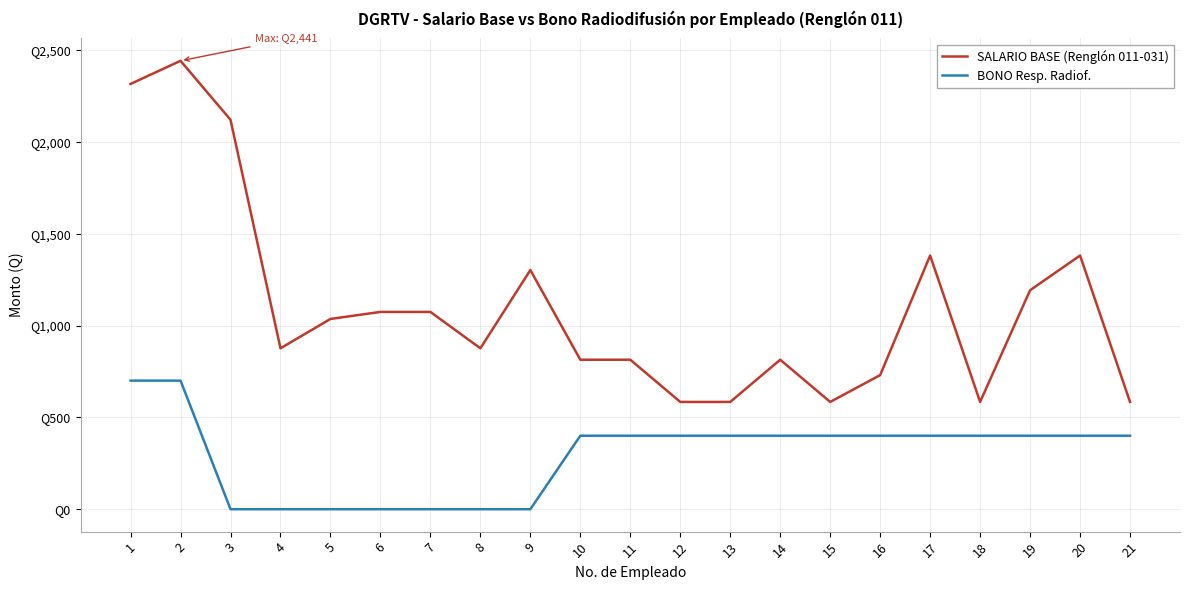

Count the BONO Resp. Radiof. values in the range 0 to 400.

19